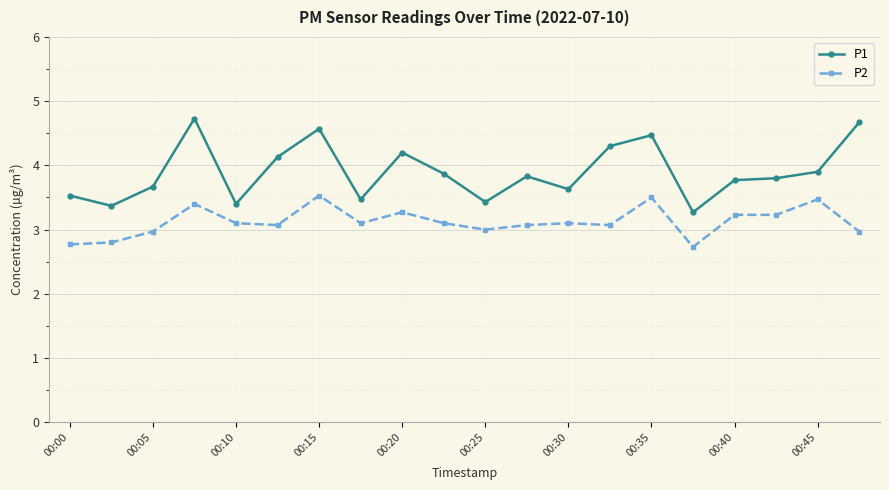

True or false: P1 has more than 1 interior local peaks.

True